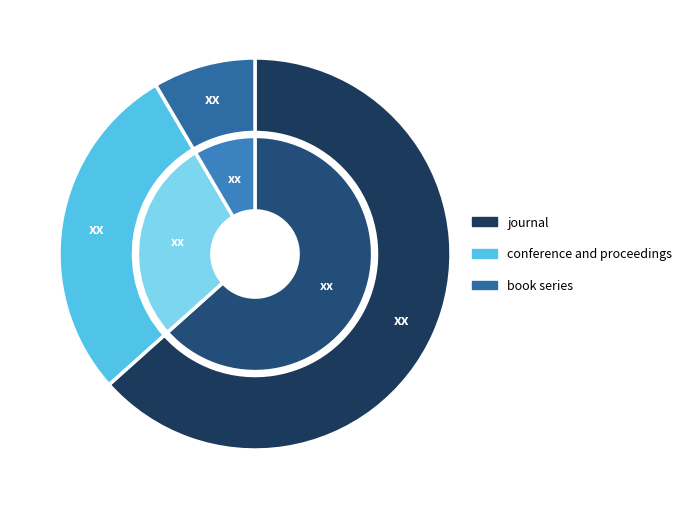

Count the number of slices in the pie.

3